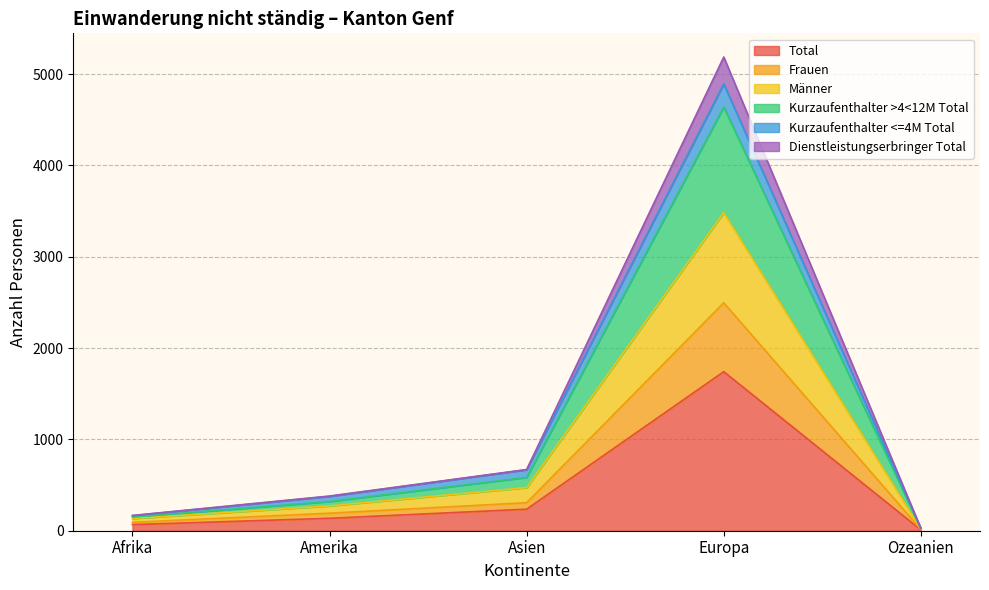

Which category has the lowest value across all series?

Ozeanien